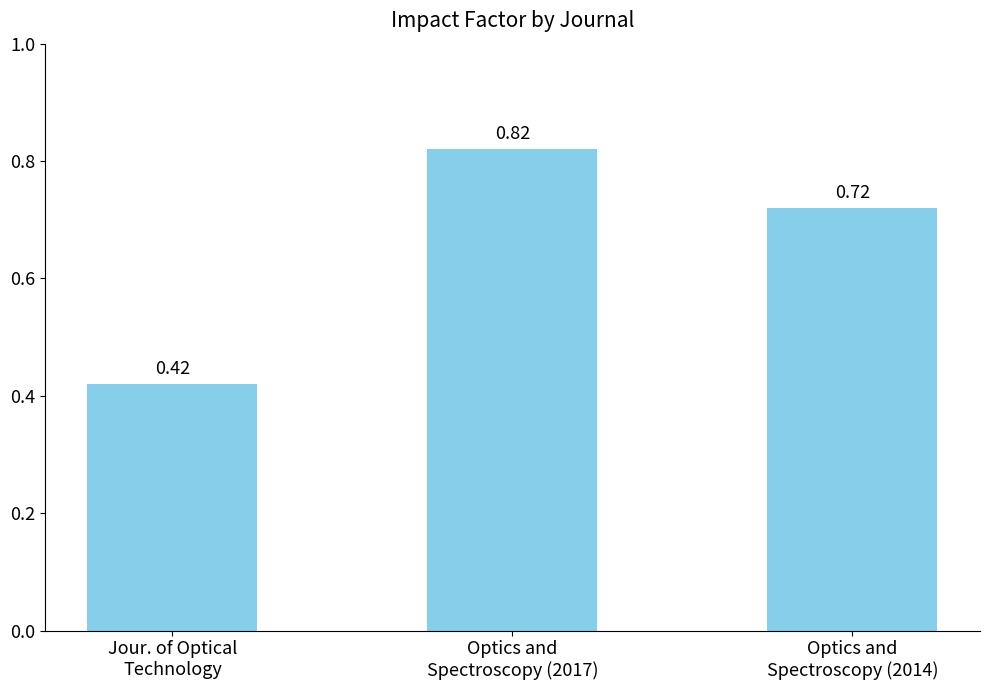

The value at Optics and
Spectroscopy (2017) is 0.4. True or false?

False